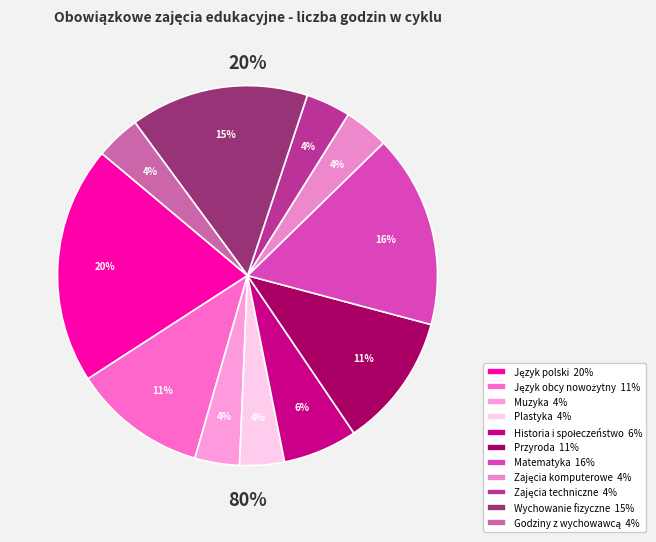

To the nearest percent, what percentage of the pie is Matematyka?

16%